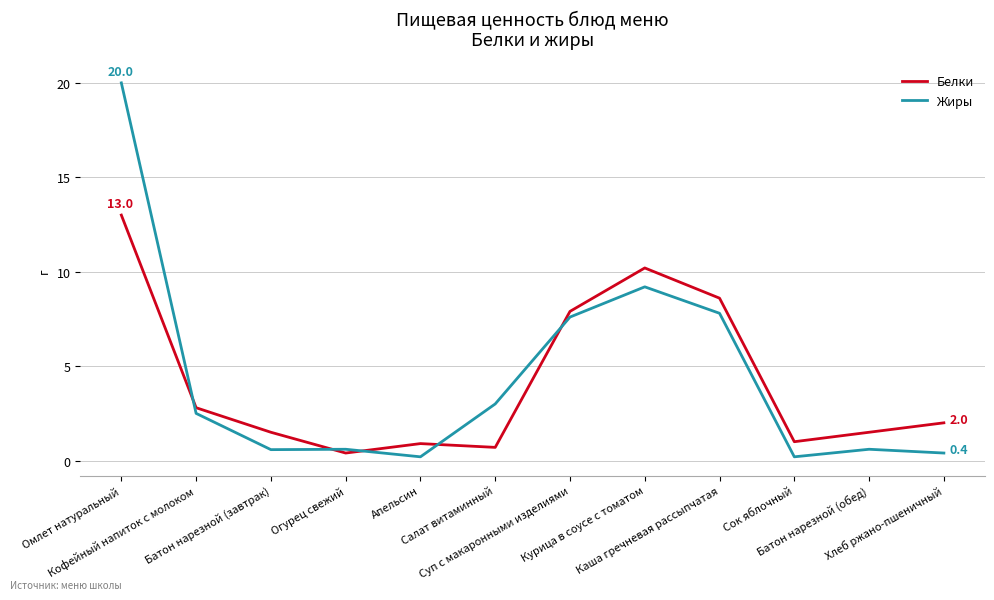

What is the maximum value for Белки?

13.0